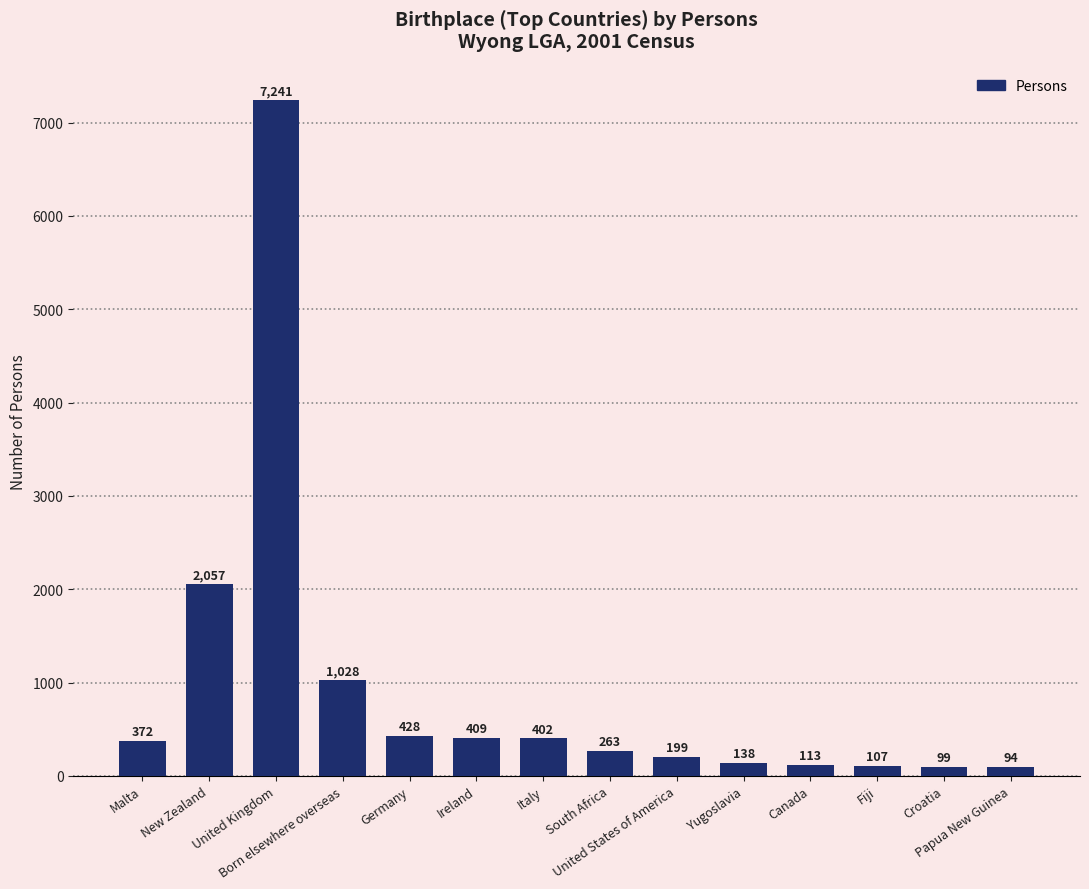

What is the label of the 13th bar from the left?

Croatia